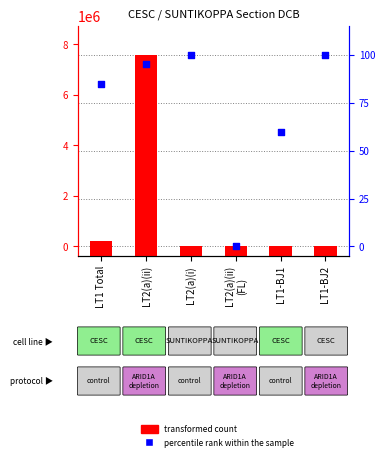

What is the total value across all series at LT2(a)(ii)
(FL)?

379595.9